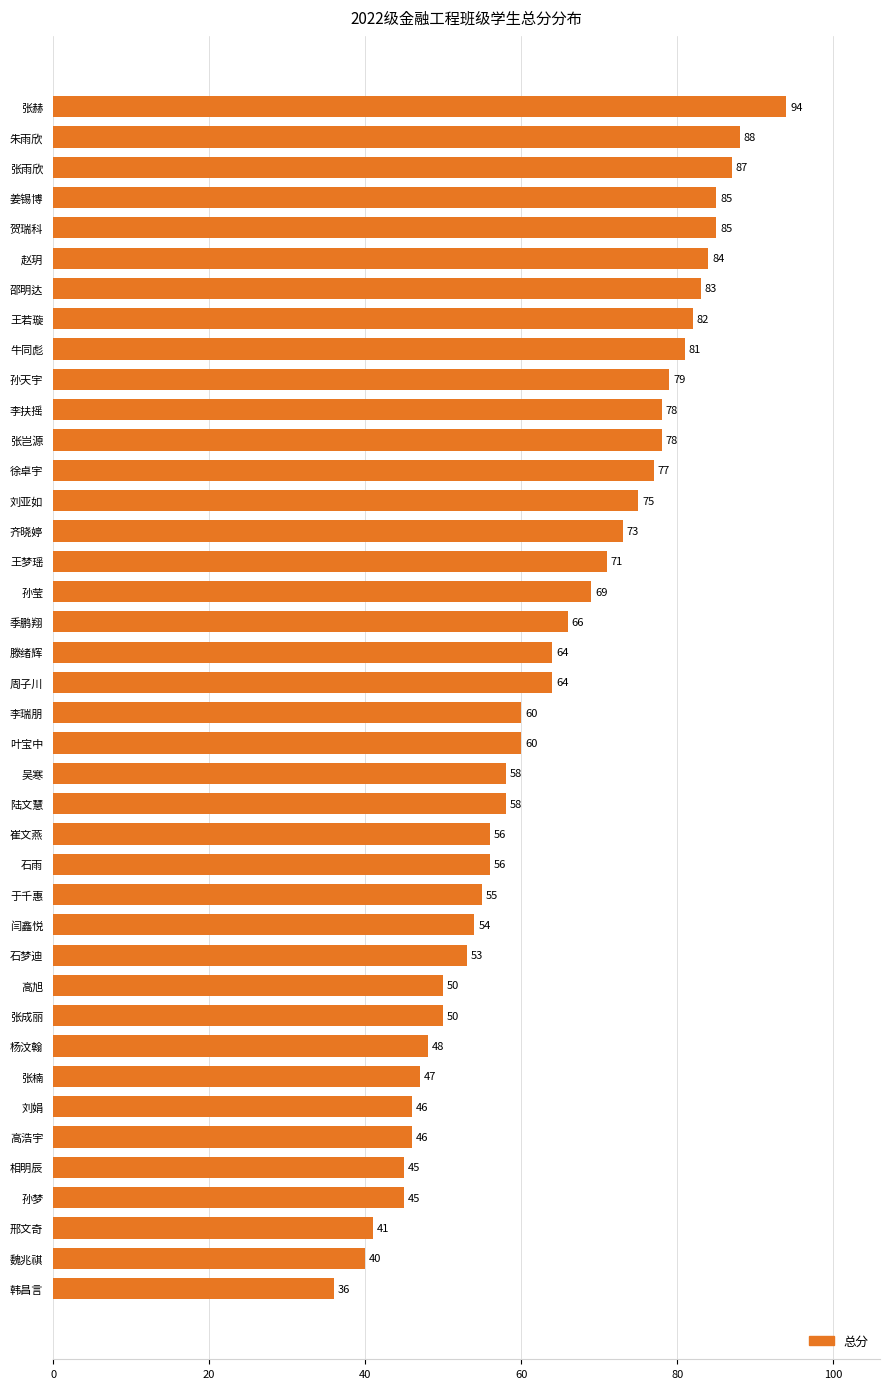

Which has a higher value, 刘娟 or 张成丽?

张成丽